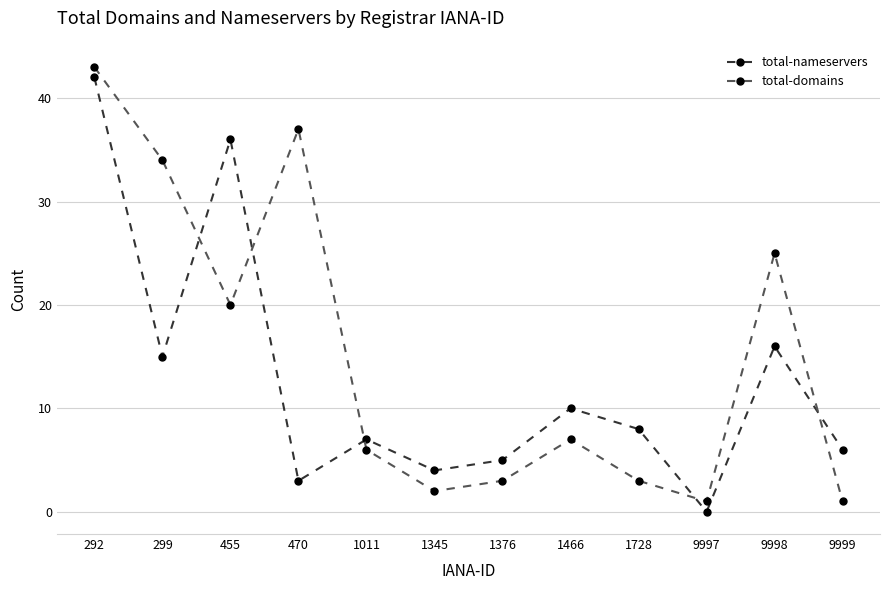

List the labels in order of total-nameservers value, smallest first.

9997, 470, 1345, 1376, 9999, 1011, 1728, 1466, 299, 9998, 455, 292